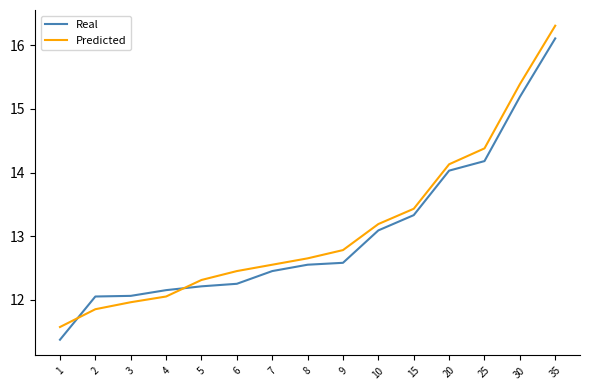

Which series changed the most between 2 and 25?

Predicted